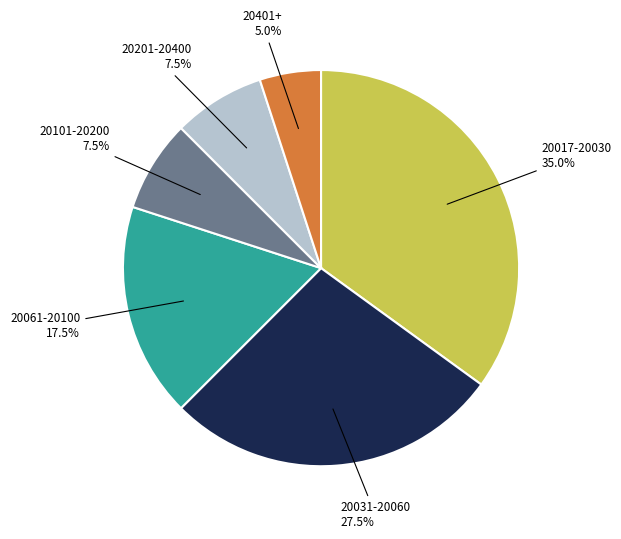

How many slices are in this pie chart?

6